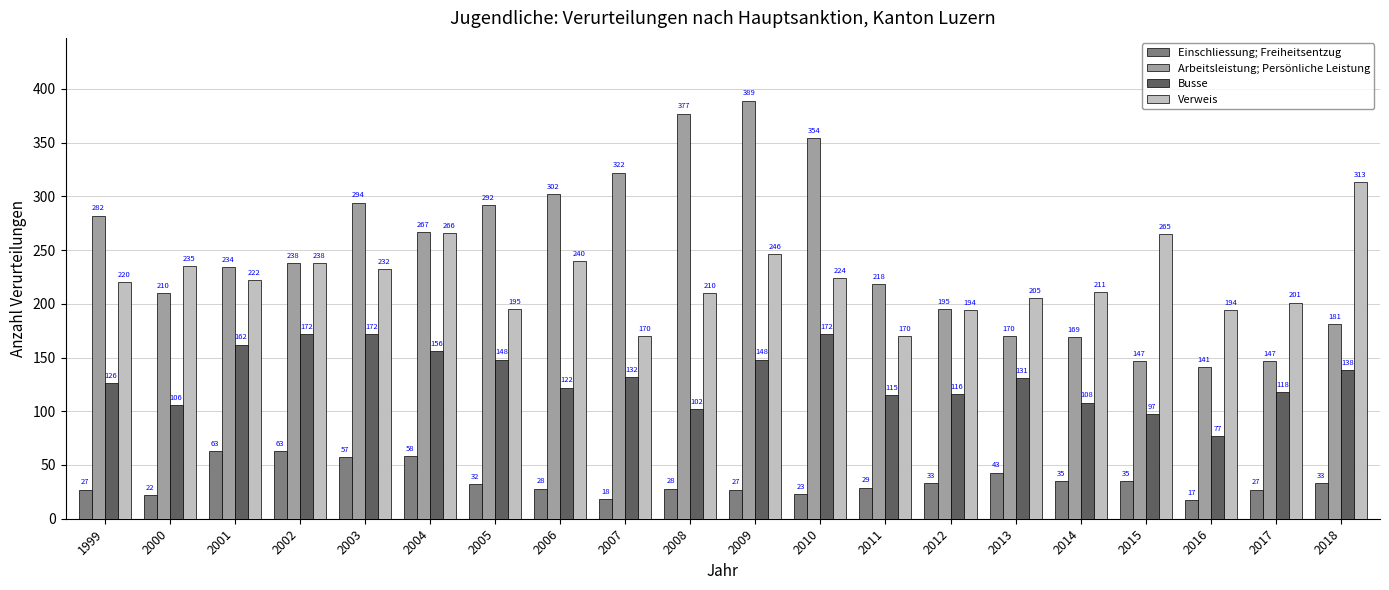

Which series has the largest range (max minus min)?

Arbeitsleistung; Persönliche Leistung